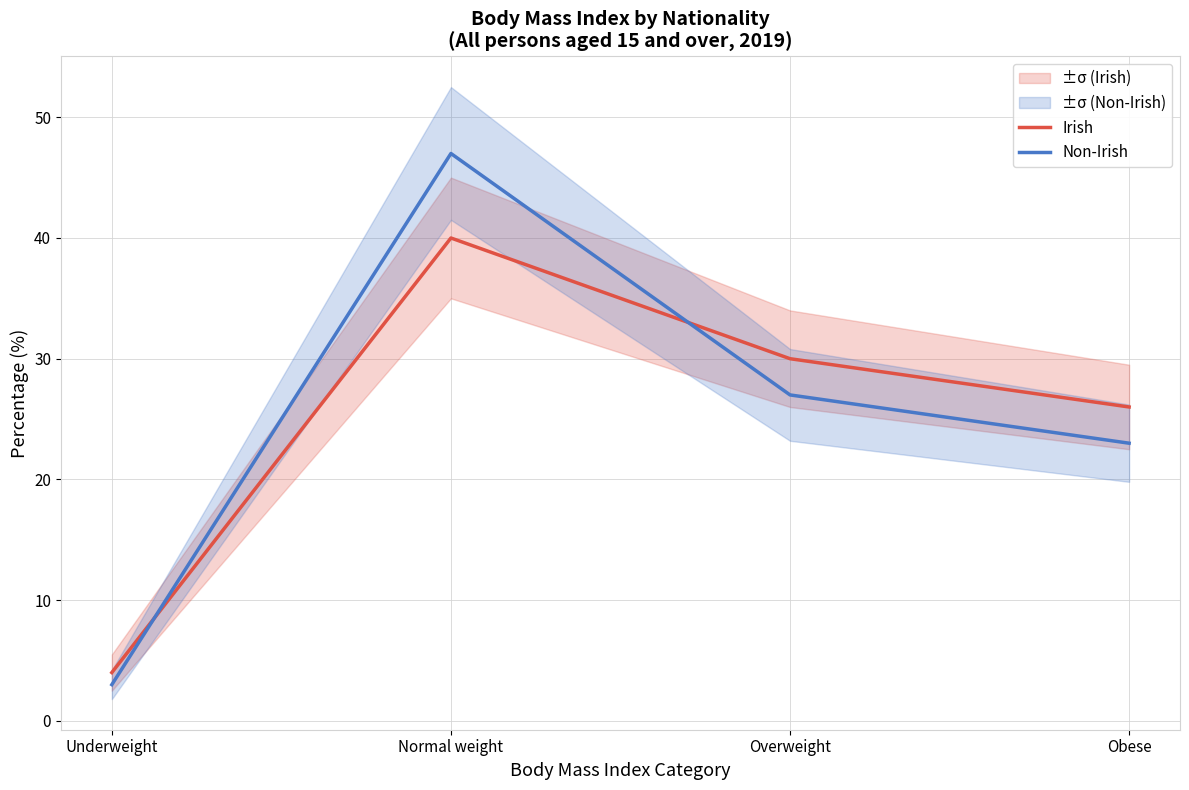

How many times do Irish and Non-Irish cross each other?

2